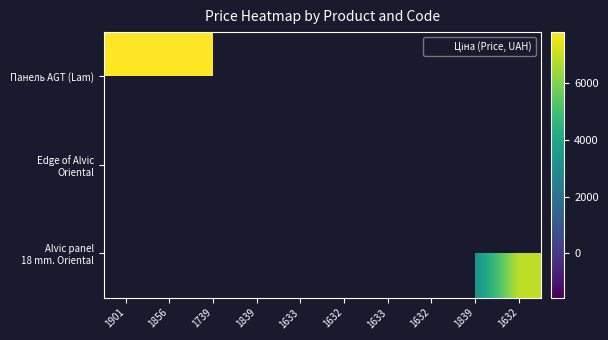

Between 1632 and 1632, which is larger?

1632